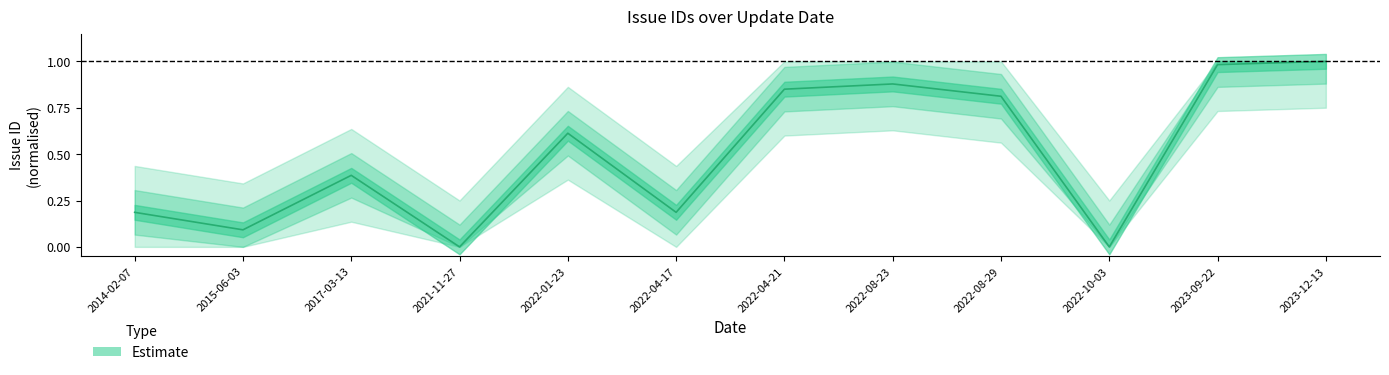

What is the greatest value displayed?

1.0